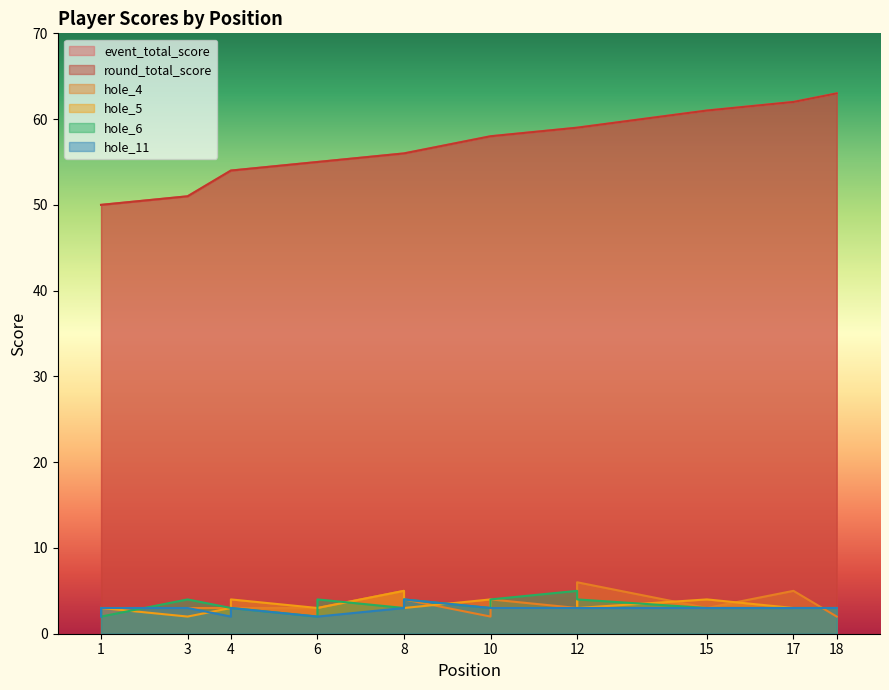

True or false: hole_5 and hole_6 intersect in this chart.

True